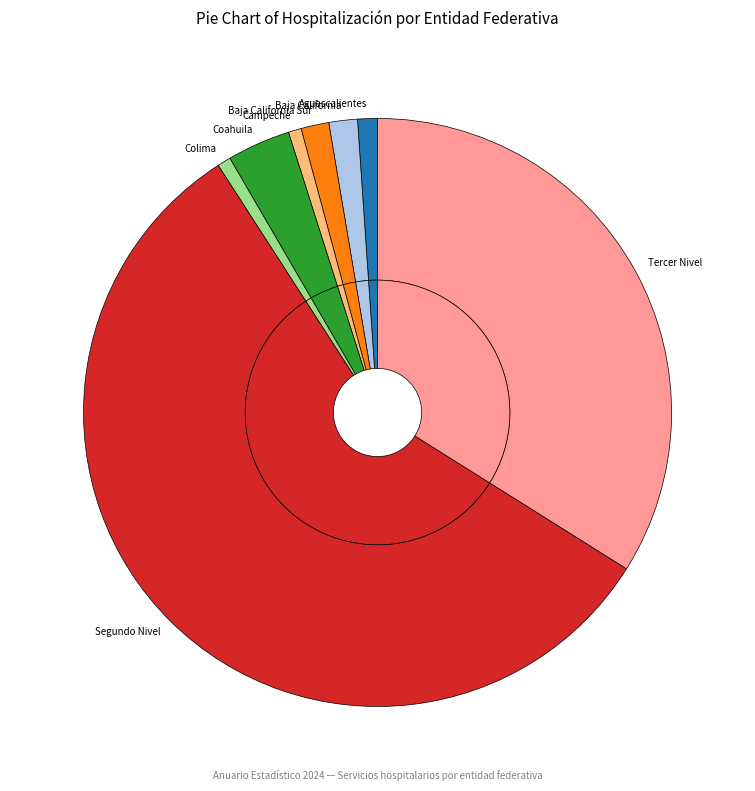

What is the smallest slice in the pie chart?

Campeche